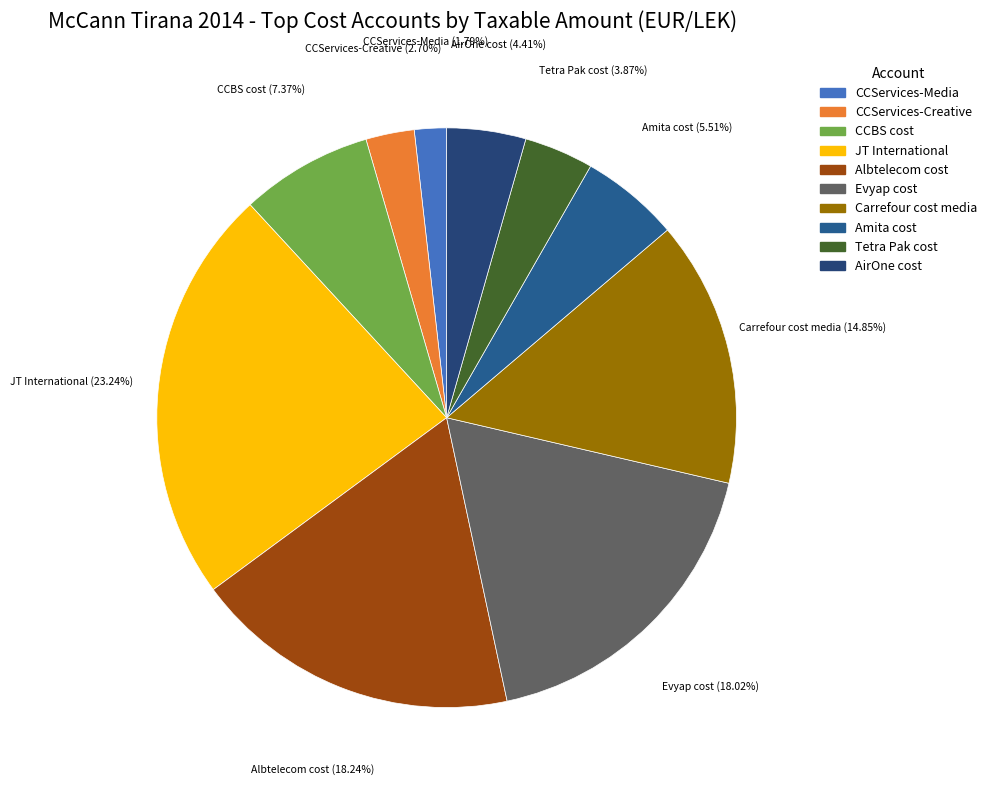

How many segments does this pie chart have?

10